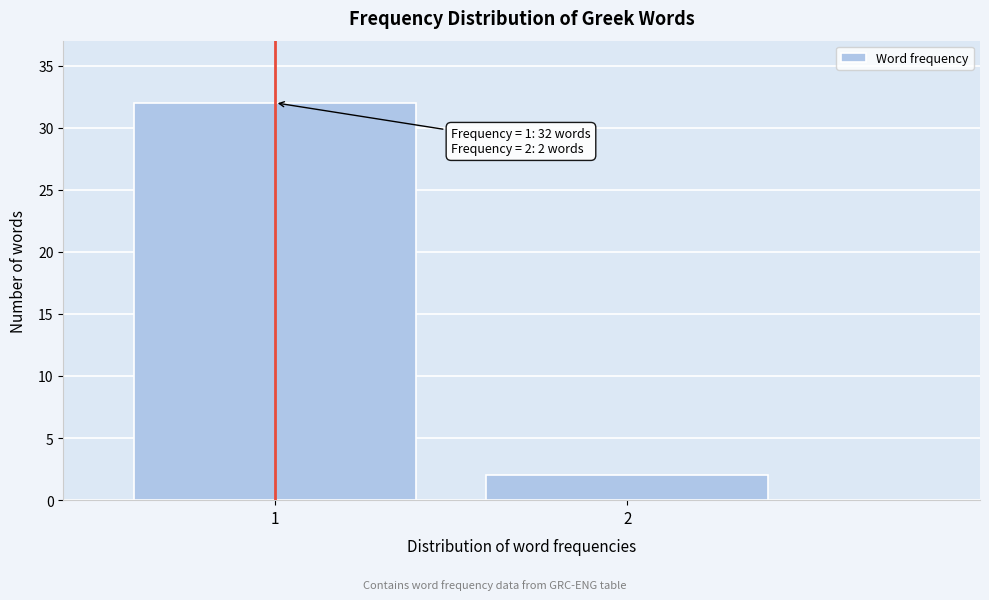

Reading right to left, what are all the values shown in this chart?

2	32